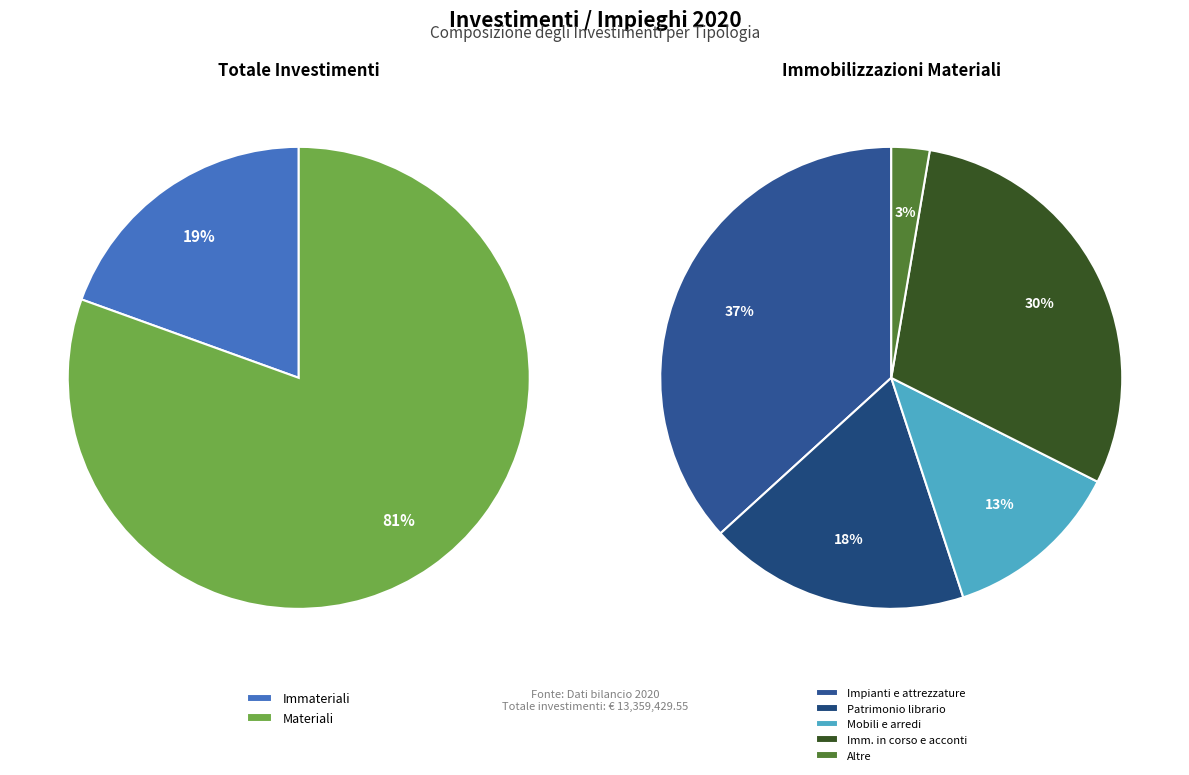

What is the change in value from Immobilizzazioni Immateriali to Immobilizzazioni Materiali?

+8153065.6